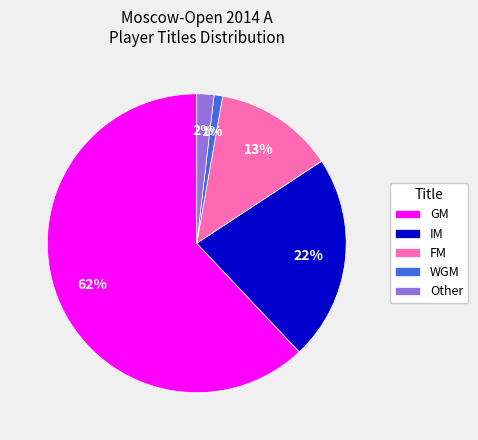

Is GM the majority of the pie?

Yes